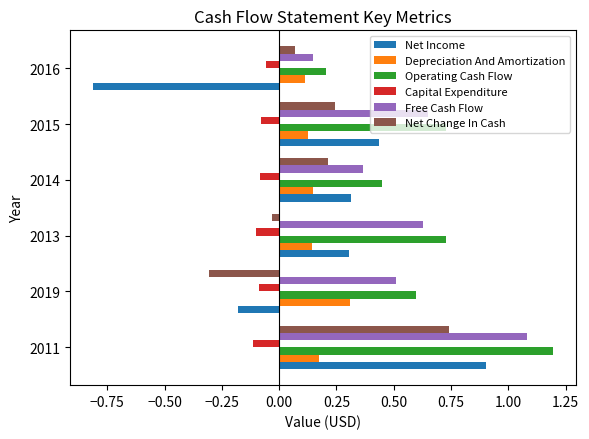

The Free Cash Flow series shows 1.6 at 2011. True or false?

False